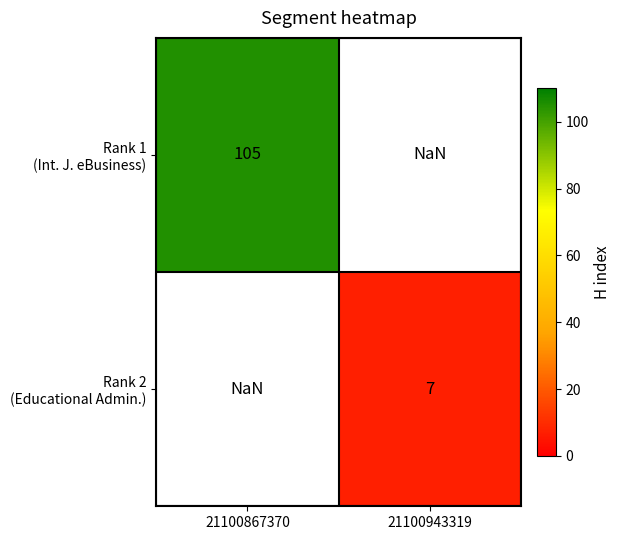

Rank the series by their maximum value, from highest to lowest.

Rank 1 (Int. J. eBusiness), Rank 2 (Educational Admin.)